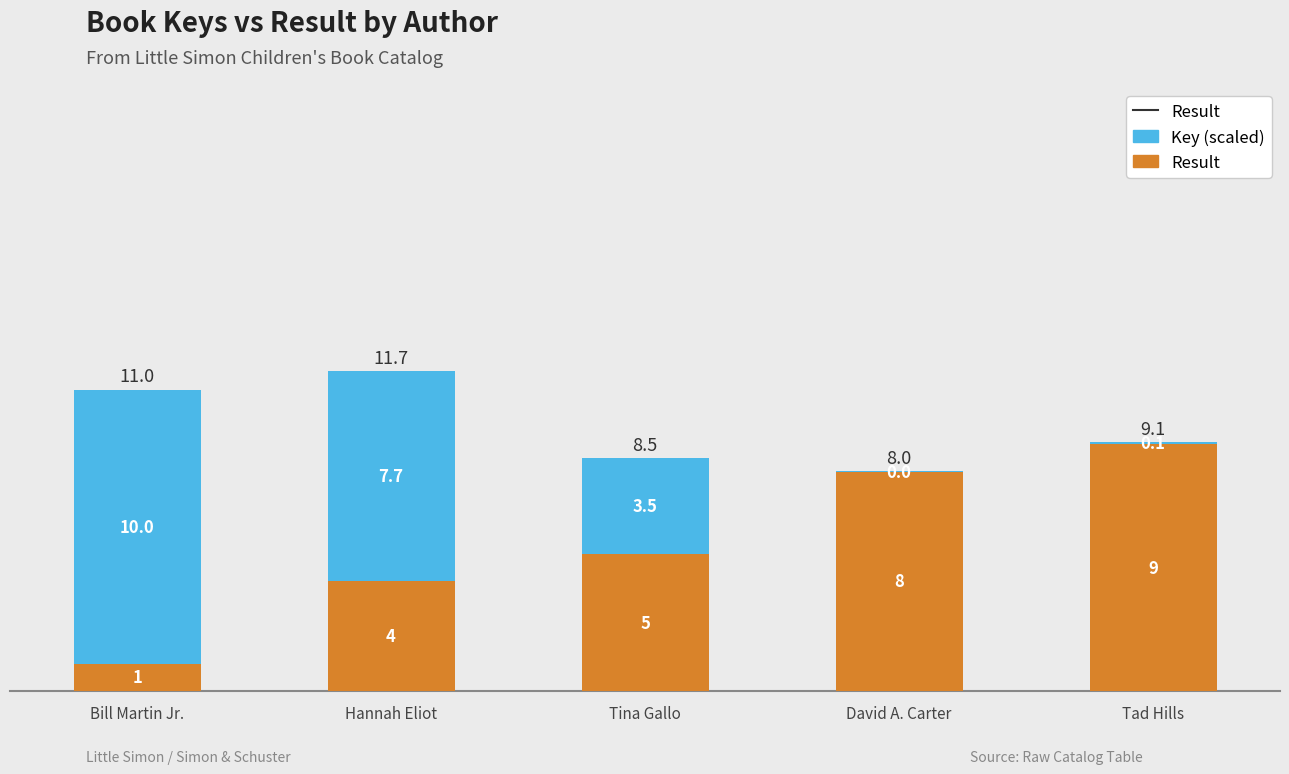

What is the total value across all series at David A. Carter?

8.0